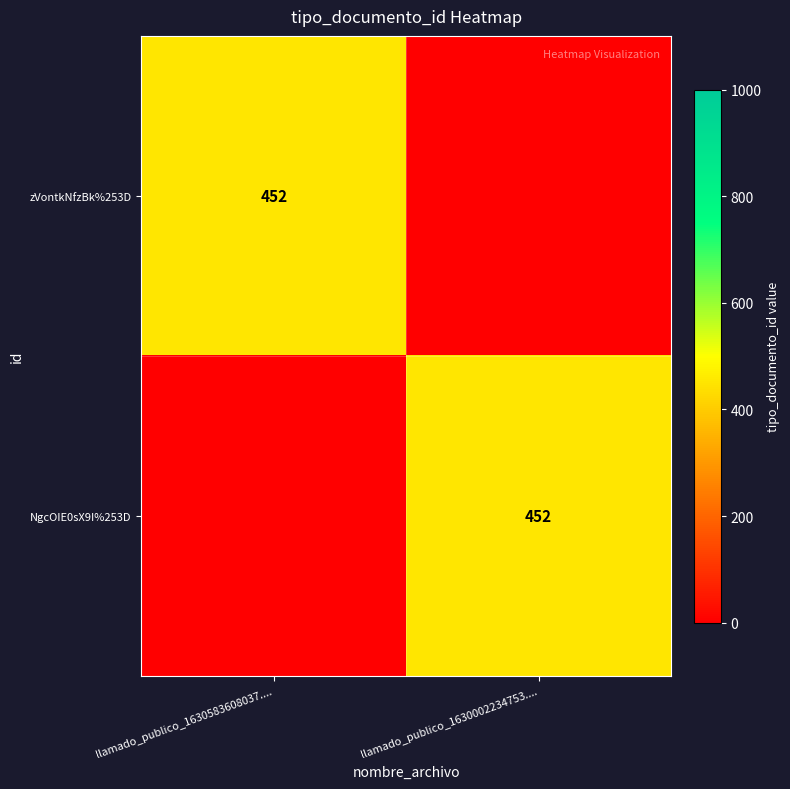

How many series are shown in this chart?

2